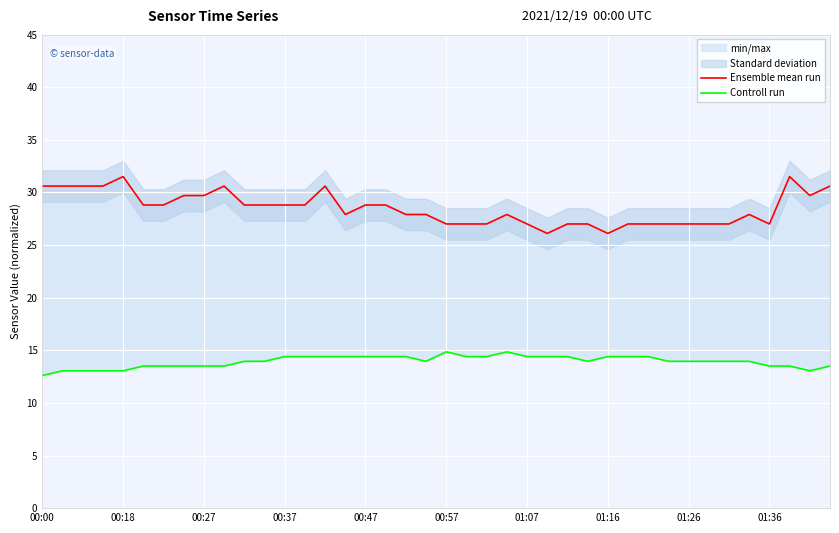

Which has a higher value, 17 or 01:16?

01:16